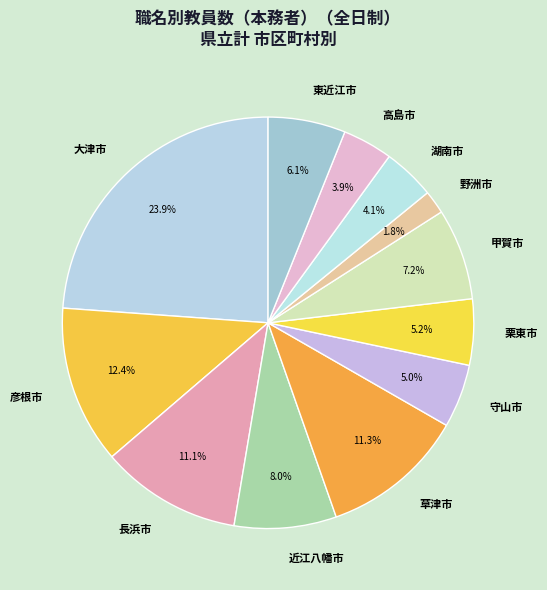

To the nearest percent, what portion does 湖南市 represent?

4%